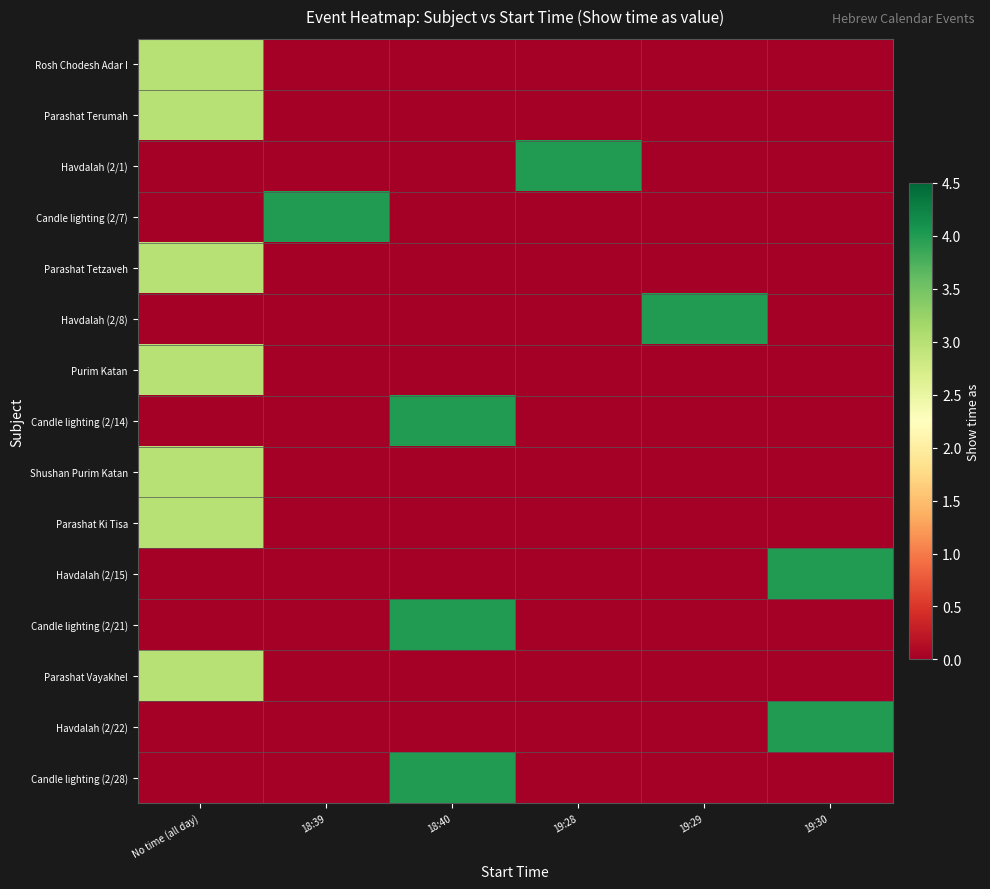

Reading left to right, extract all data points from this chart.

Rosh Chodesh Adar I: No time (all day)=3	18:39=0	18:40=0	19:28=0	19:29=0	19:30=0
Parashat Terumah: No time (all day)=3	18:39=0	18:40=0	19:28=0	19:29=0	19:30=0
Havdalah (2/1): No time (all day)=0	18:39=0	18:40=0	19:28=4	19:29=0	19:30=0
Candle lighting (2/7): No time (all day)=0	18:39=4	18:40=0	19:28=0	19:29=0	19:30=0
Parashat Tetzaveh: No time (all day)=3	18:39=0	18:40=0	19:28=0	19:29=0	19:30=0
Havdalah (2/8): No time (all day)=0	18:39=0	18:40=0	19:28=0	19:29=4	19:30=0
Purim Katan: No time (all day)=3	18:39=0	18:40=0	19:28=0	19:29=0	19:30=0
Candle lighting (2/14): No time (all day)=0	18:39=0	18:40=4	19:28=0	19:29=0	19:30=0
Shushan Purim Katan: No time (all day)=3	18:39=0	18:40=0	19:28=0	19:29=0	19:30=0
Parashat Ki Tisa: No time (all day)=3	18:39=0	18:40=0	19:28=0	19:29=0	19:30=0
Havdalah (2/15): No time (all day)=0	18:39=0	18:40=0	19:28=0	19:29=0	19:30=4
Candle lighting (2/21): No time (all day)=0	18:39=0	18:40=4	19:28=0	19:29=0	19:30=0
Parashat Vayakhel: No time (all day)=3	18:39=0	18:40=0	19:28=0	19:29=0	19:30=0
Havdalah (2/22): No time (all day)=0	18:39=0	18:40=0	19:28=0	19:29=0	19:30=4
Candle lighting (2/28): No time (all day)=0	18:39=0	18:40=4	19:28=0	19:29=0	19:30=0